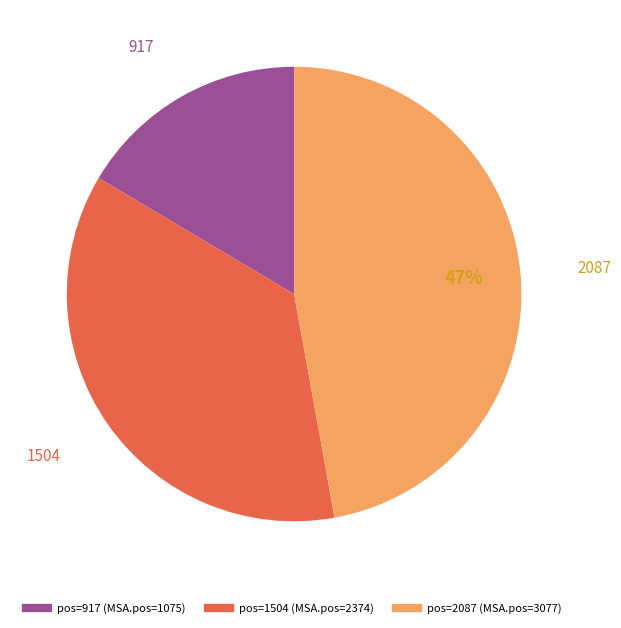

Is there any slice that represents more than half of the pie?

No